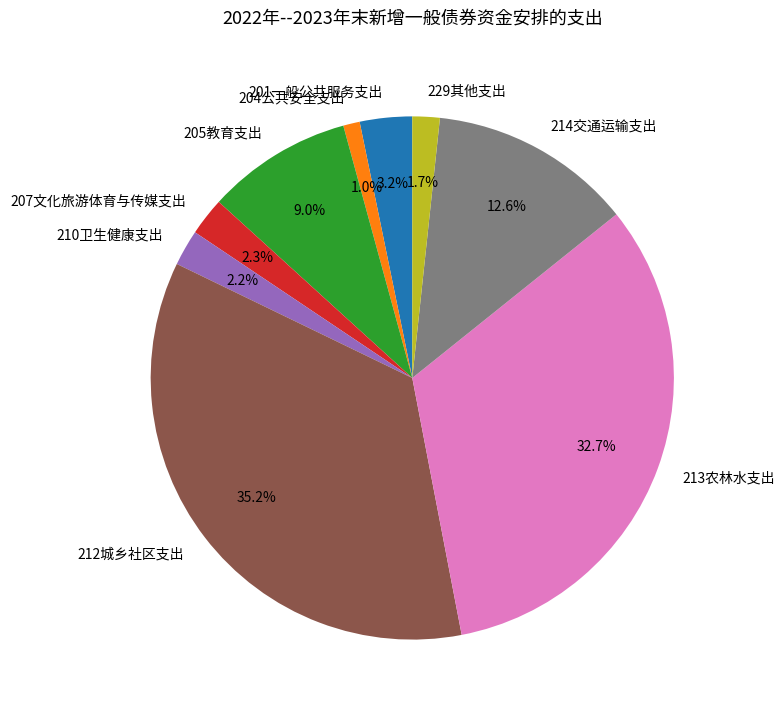

Which slice is the largest?

212城乡社区支出